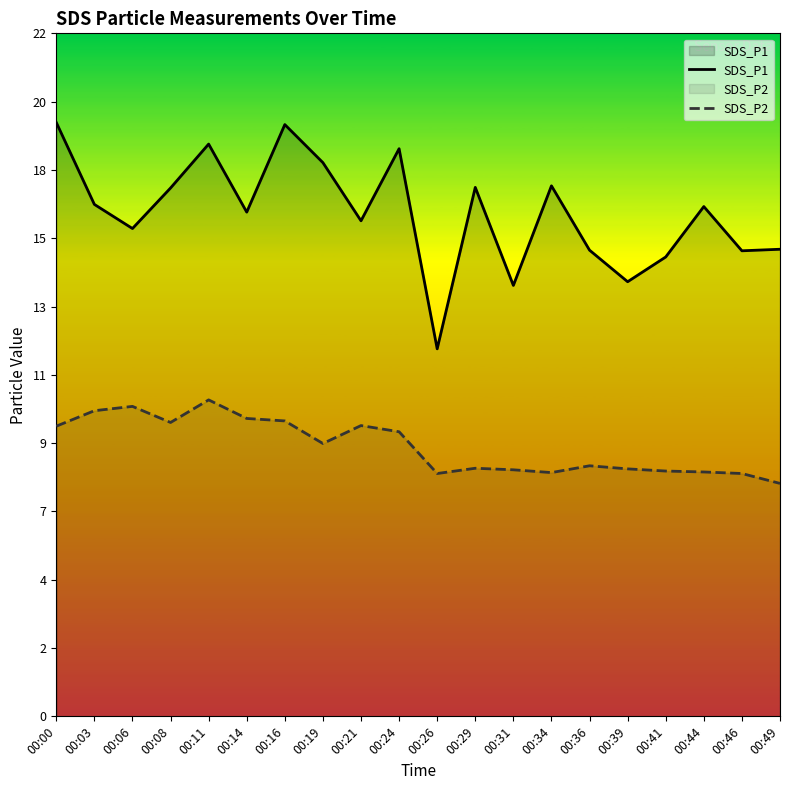

True or false: SDS_P1 and SDS_P2 cross at least once.

False